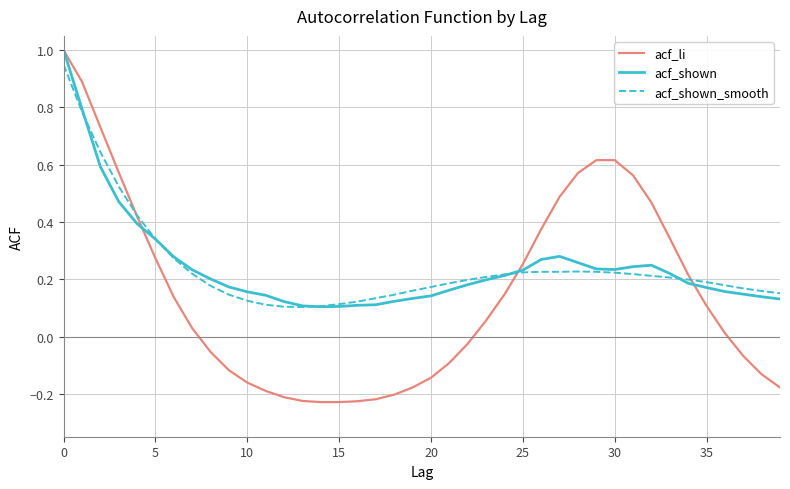

How many interior local valleys does the acf_shown_smooth series have?

1